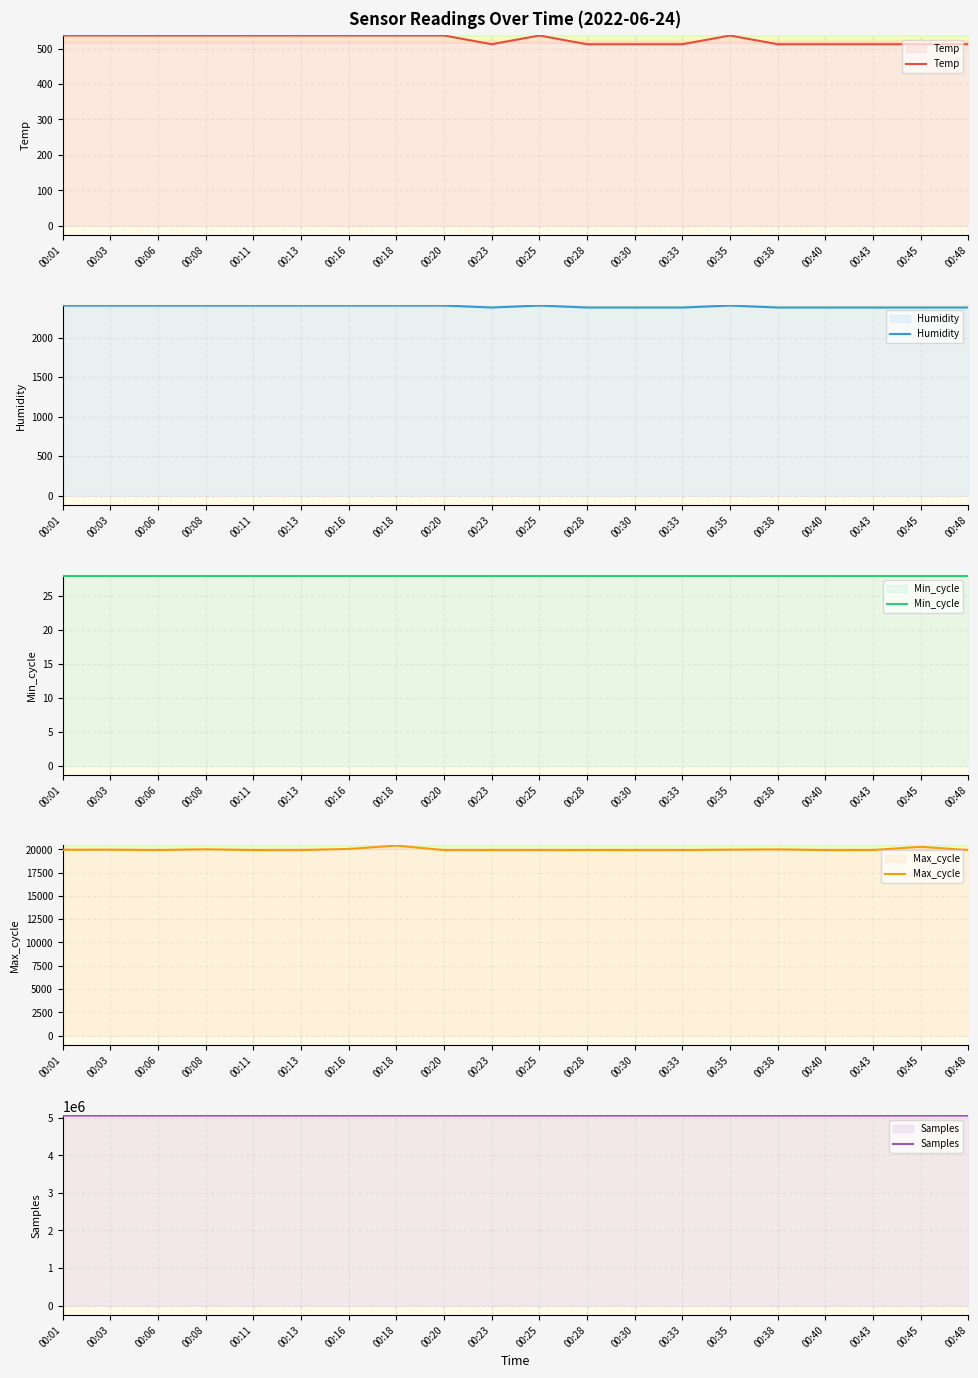

What is the value of the Temp point at the 18th from the left?

512.9